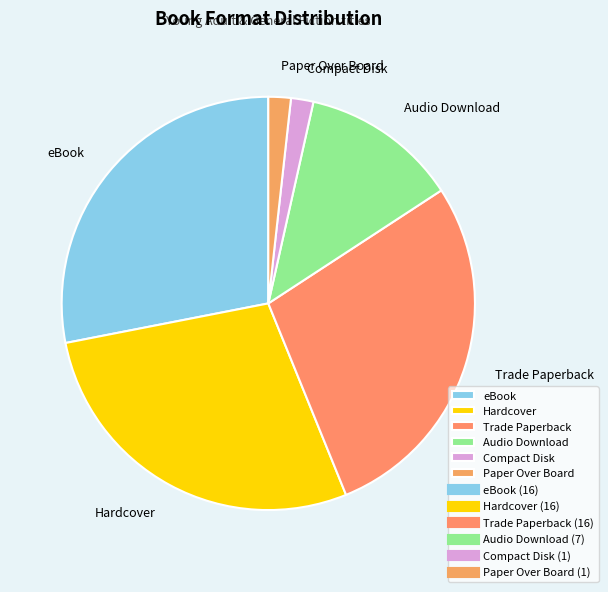

Does any single category account for the majority?

No